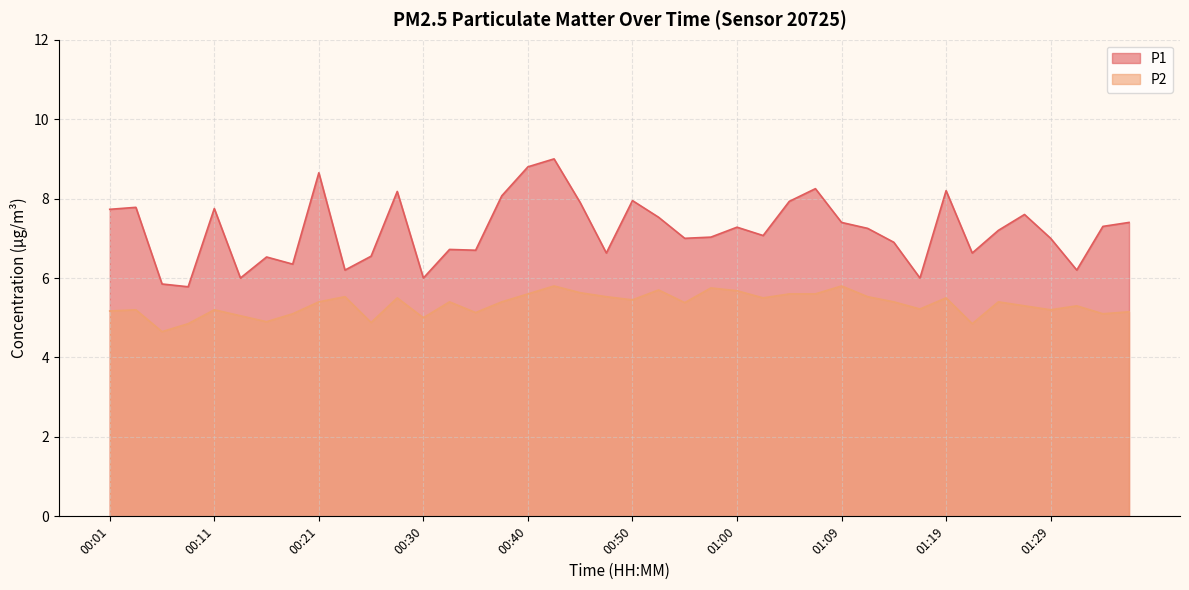

Does the chart have visible grid lines?

Yes